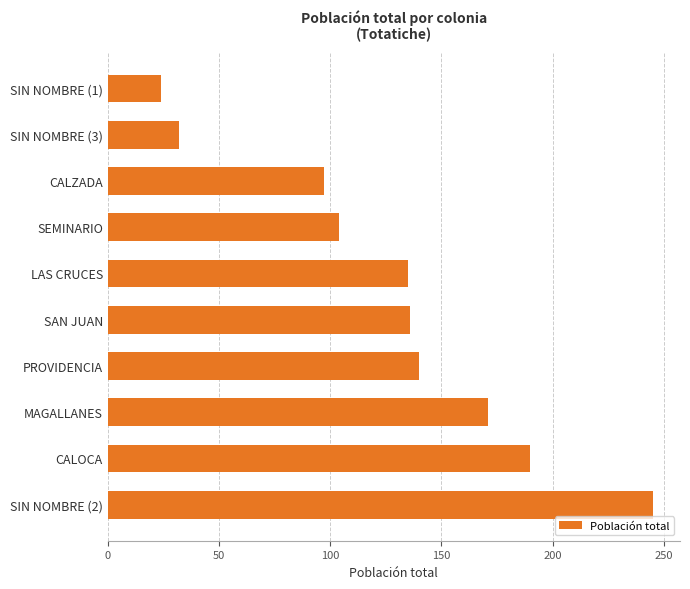

Approximately how many times larger is the value at SAN JUAN compared to CALOCA?

0.7